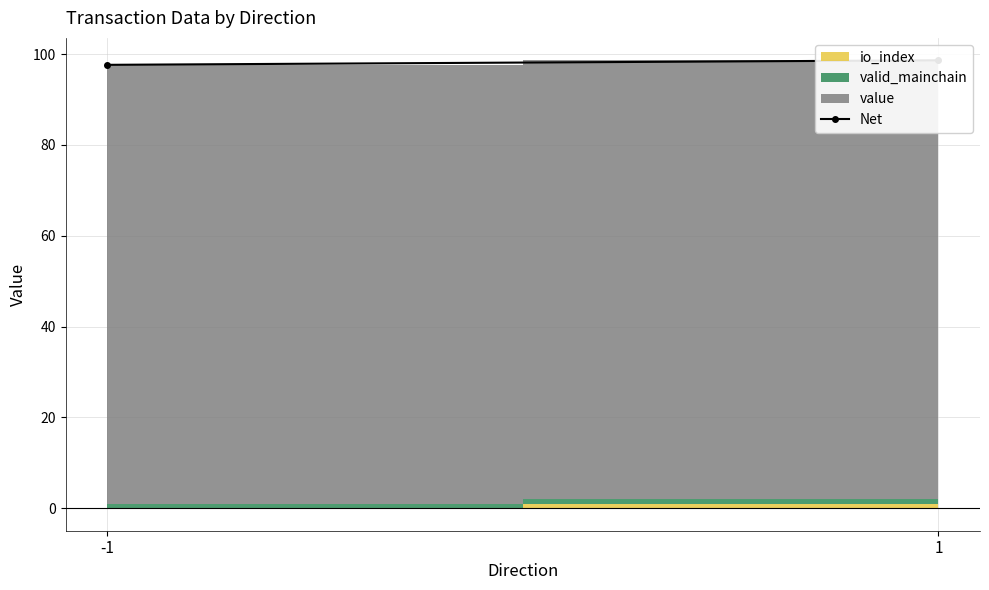

The value at -1 is 38.5. True or false?

False